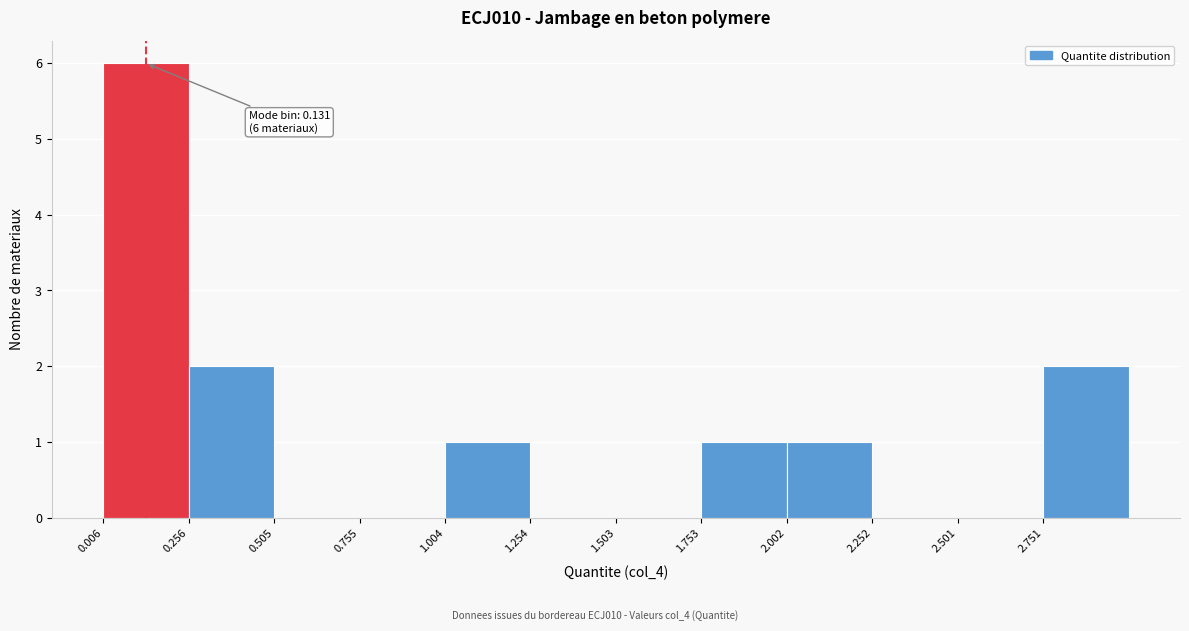

Over which range of the x-axis is the bar tallest?

0.00 to 0.25